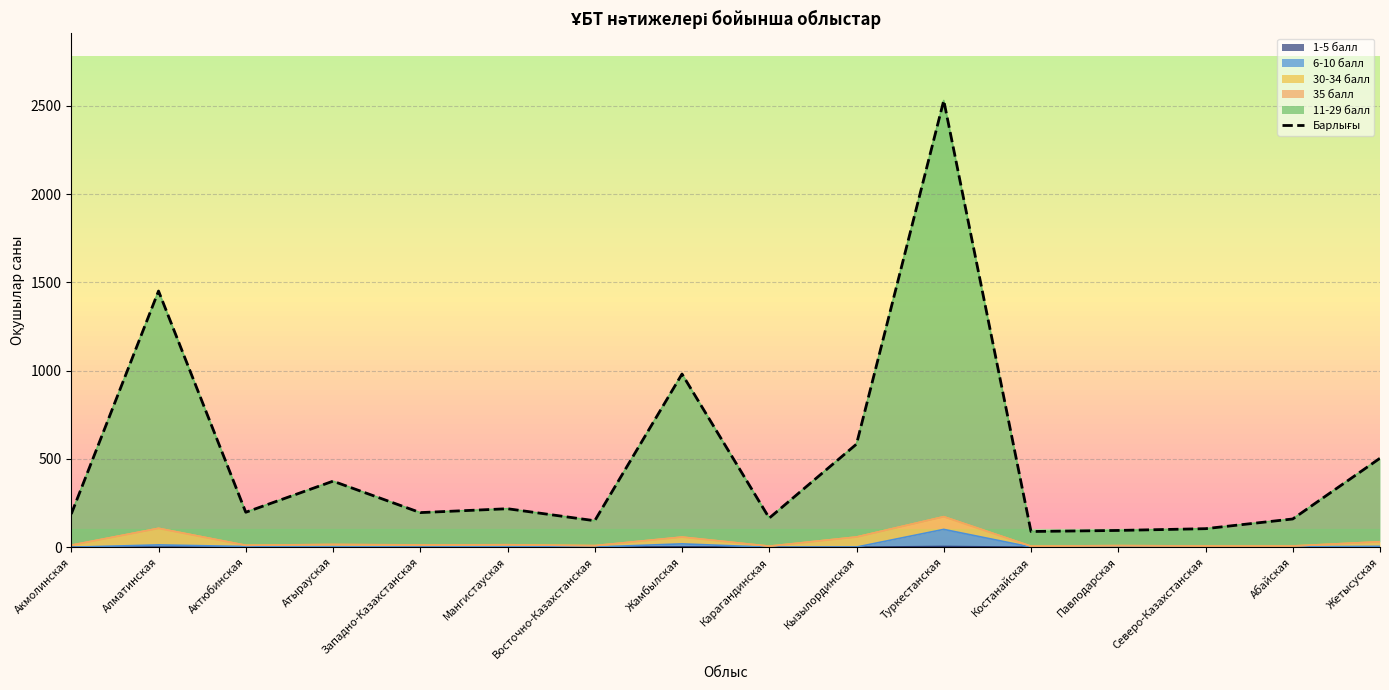

What is the sum of the values at Абайская and Атырауская?

534